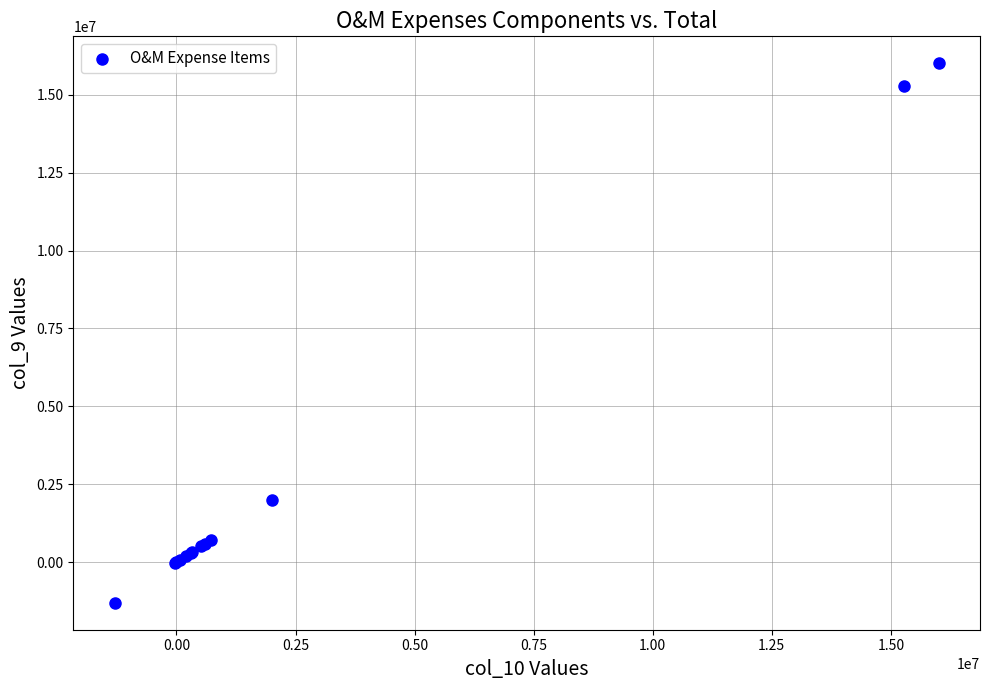

What Y value in the scatter plot is closest to 7354107?

2000868.7